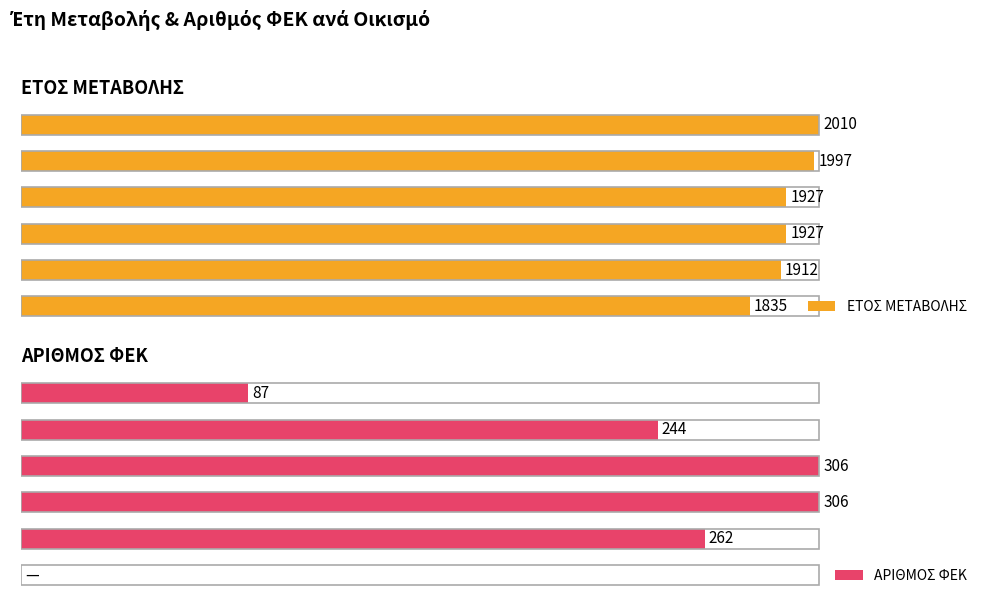

Is the value of ΑΡΙΘΜΟΣ ΦΕΚ at Μεταξάδα 1997 greater than the value of ΕΤΟΣ ΜΕΤΑΒΟΛΗΣ at Σαμπρίκι 1835?

No